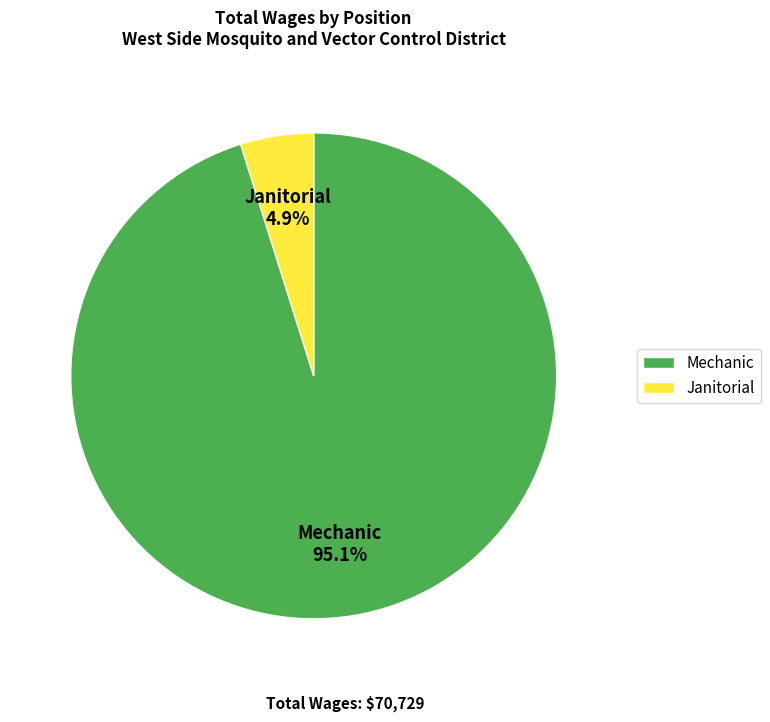

What is the smallest slice in the pie chart?

Janitorial